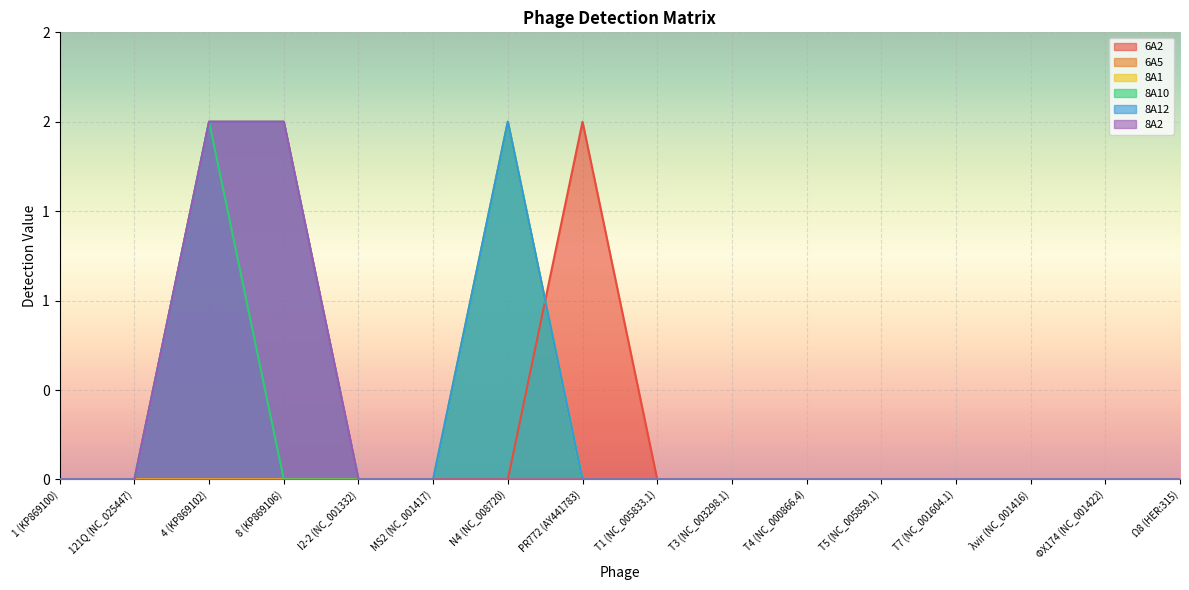

Does the chart display data point markers on the line(s)?

No